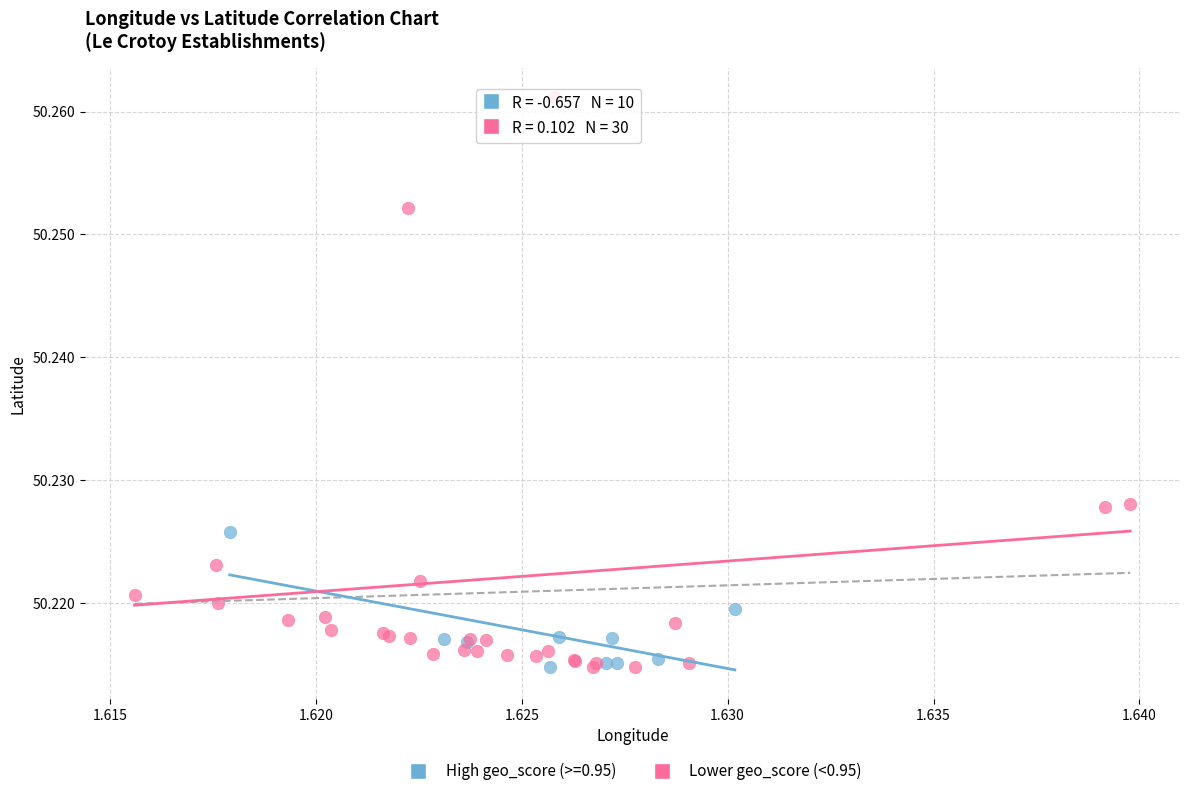

Which series reaches the maximum Y coordinate?

Lower geo_score (<0.95)